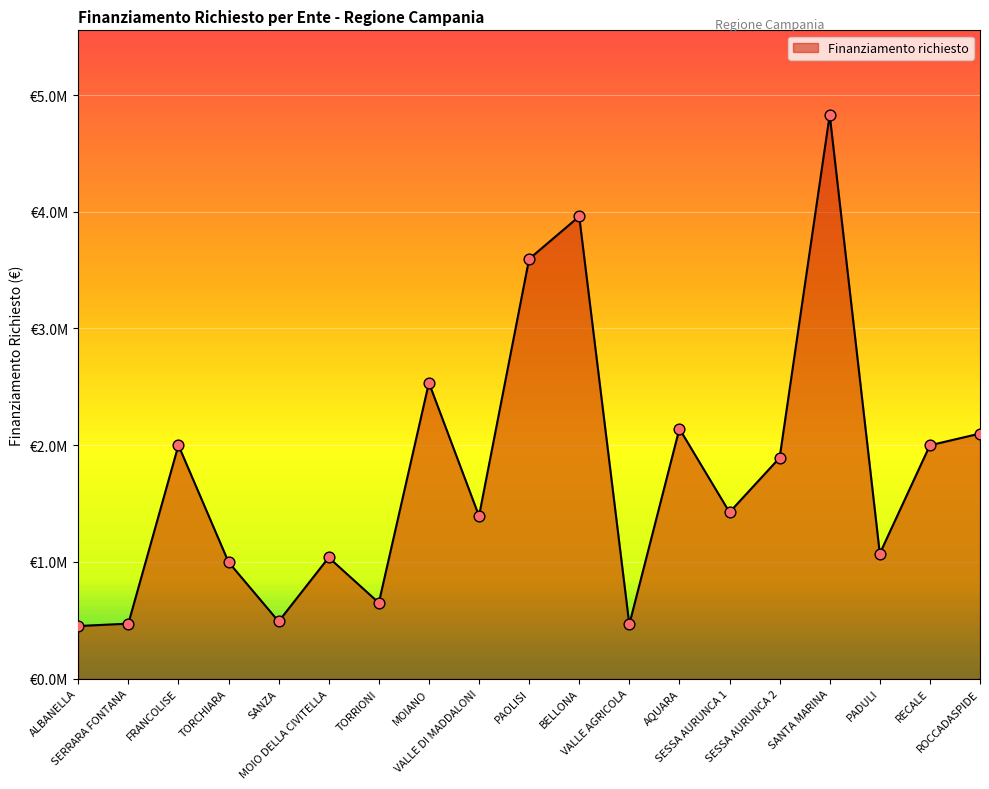

Approximately how many times larger is the value at ROCCADASPIDE compared to FRANCOLISE?

1.1